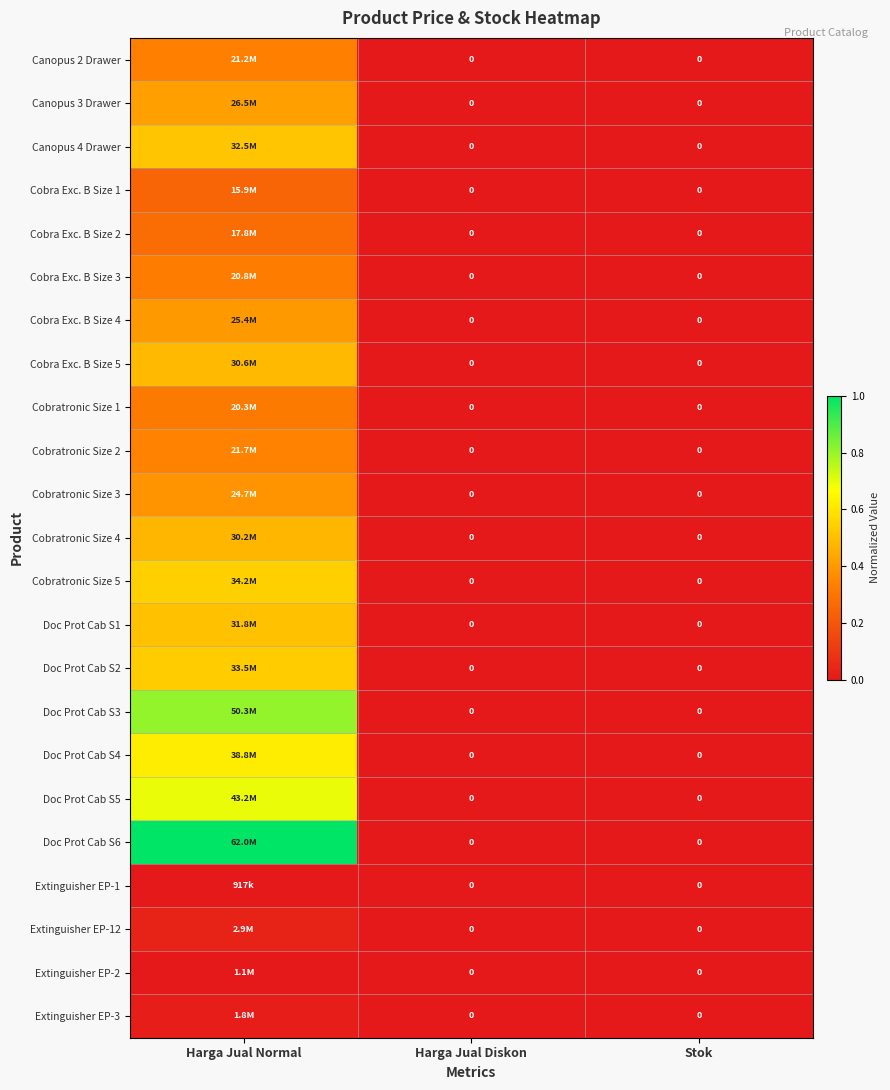

Is the value of Canopus 3 Drawer at Harga Jual Normal greater than the value of Cobra Exc. B Size 3 at Harga Jual Diskon?

Yes